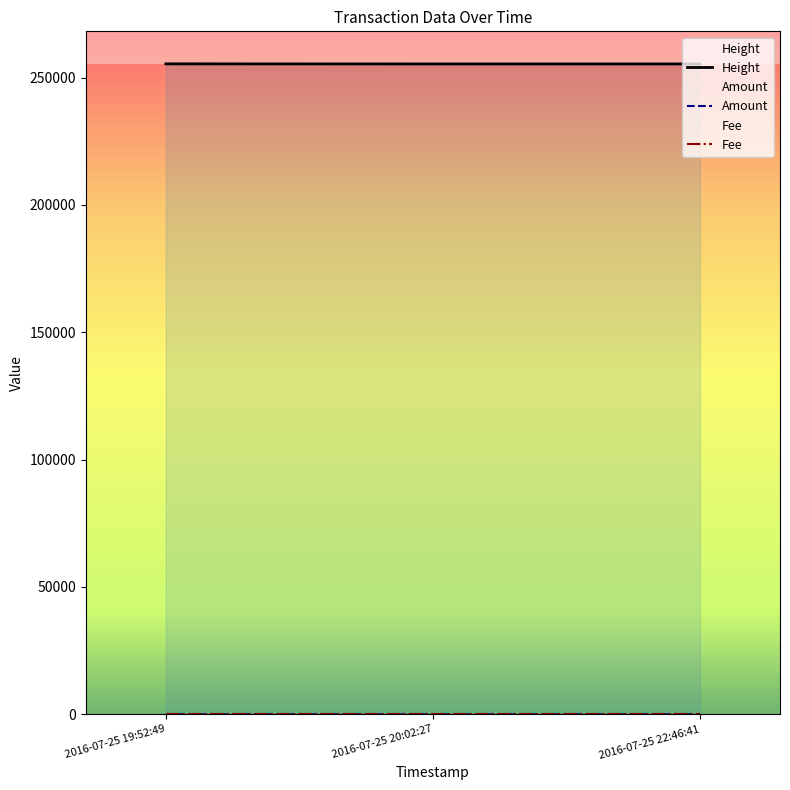

At how many categories does at least one series exceed 228116?

3